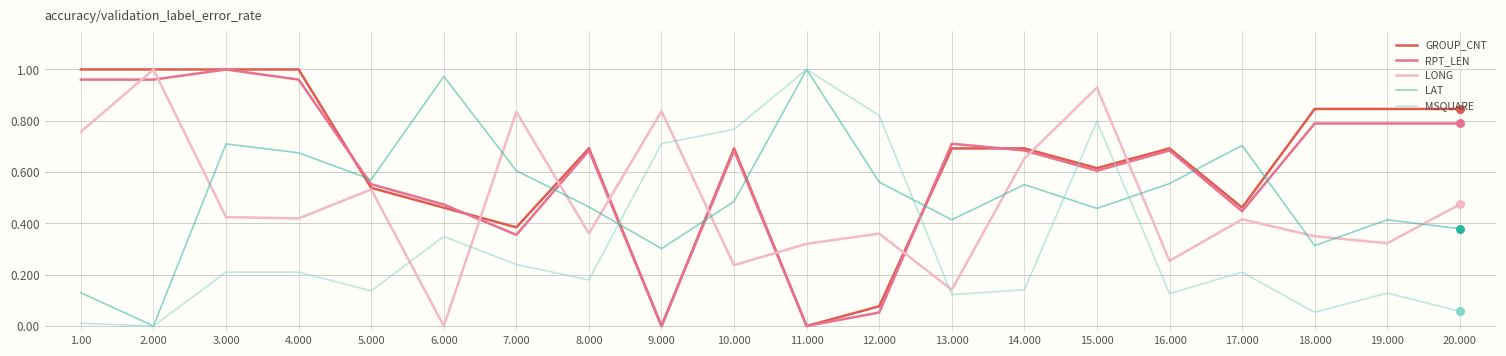

Which series changed the most between 8.000 and 9.000?

GROUP_CNT